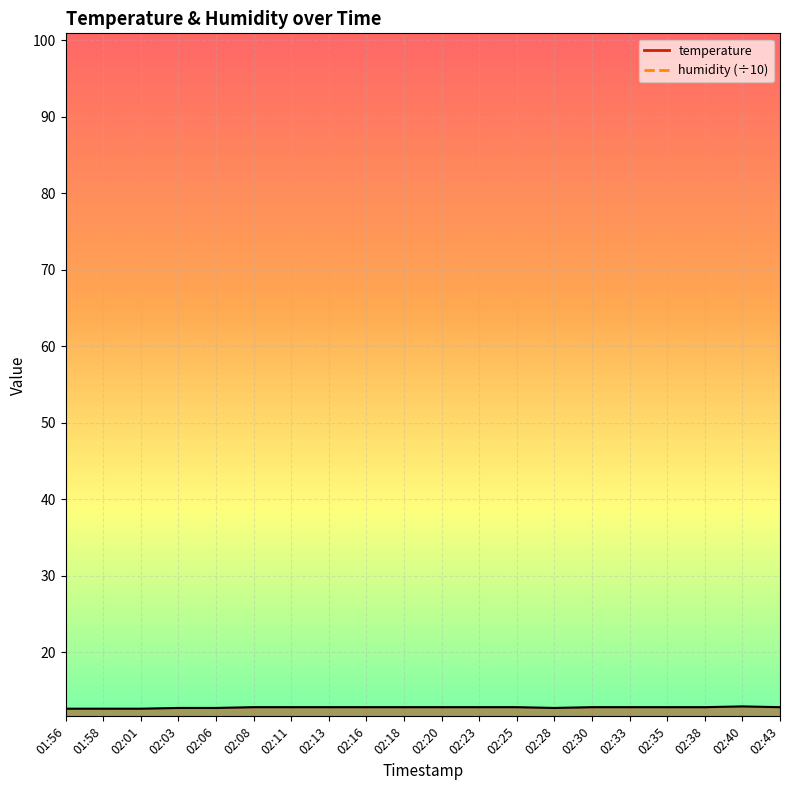

Rank the categories by value from highest to lowest.

02:40, 02:08, 02:11, 02:13, 02:16, 02:18, 02:20, 02:23, 02:25, 02:30, 02:33, 02:35, 02:38, 02:43, 02:03, 02:06, 02:28, 01:56, 01:58, 02:01